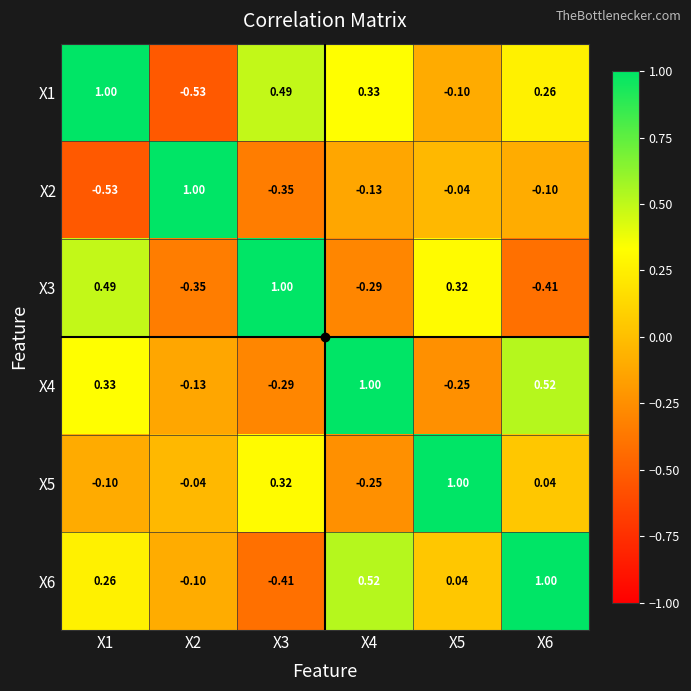

Is the value of X2 at X4 greater than the value of X6 at X1?

No